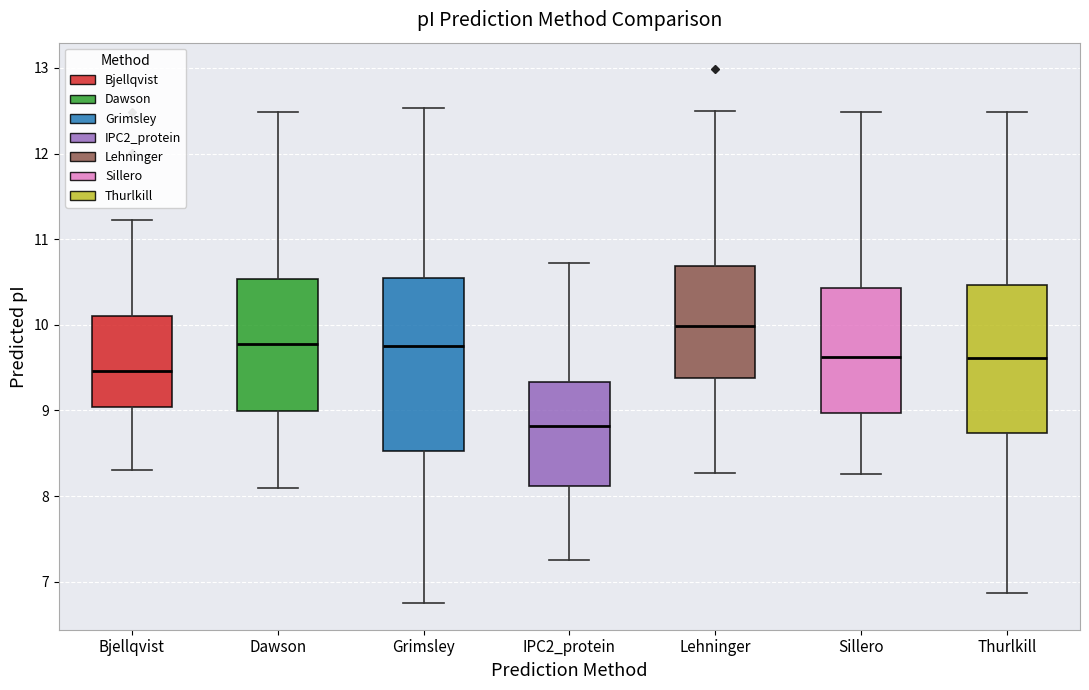

Reading left to right, read every box against the y-axis: the position of its median line, the range the box covers, and the ends of its whiskers. The values are not printed on the chart, so give them approximately, as read against the axis.

Bjellqvist: median 9.5, box 9.0 to 10.1, whiskers 8.3 to 11.2
Dawson: median 9.8, box 9.0 to 10.5, whiskers 8.1 to 12.5
Grimsley: median 9.8, box 8.5 to 10.5, whiskers 6.8 to 12.5
IPC2_protein: median 8.8, box 8.1 to 9.3, whiskers 7.2 to 10.7
Lehninger: median 10.0, box 9.4 to 10.7, whiskers 8.3 to 12.5
Sillero: median 9.6, box 9.0 to 10.4, whiskers 8.3 to 12.5
Thurlkill: median 9.6, box 8.7 to 10.5, whiskers 6.9 to 12.5